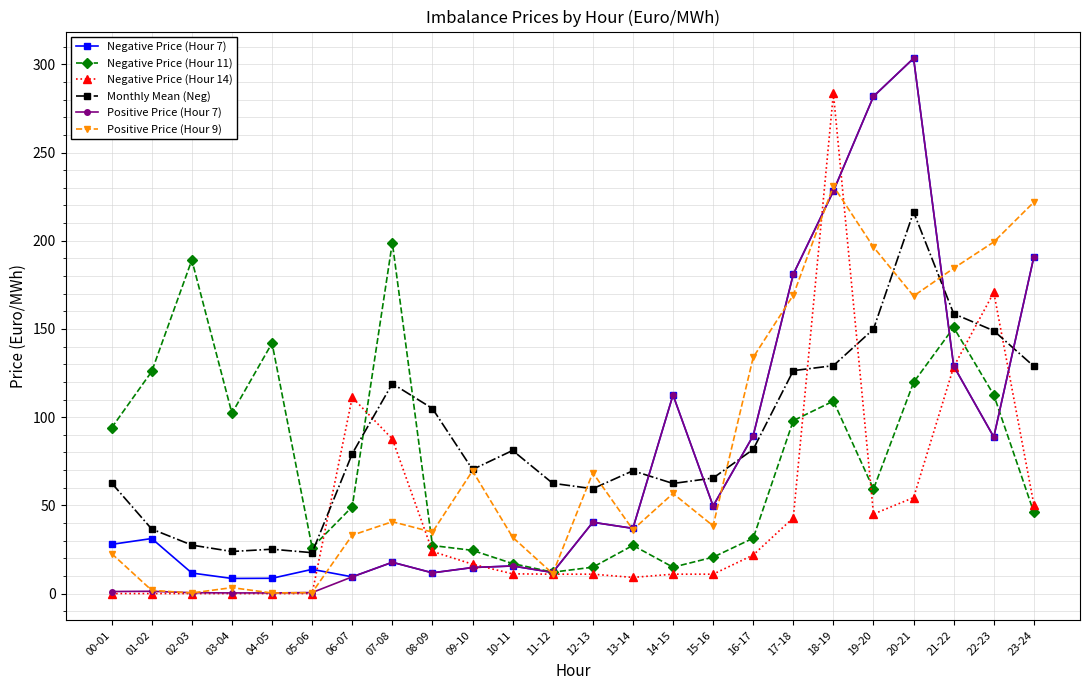

How many values in the Negative Price (Hour 11) series are below 59?

12